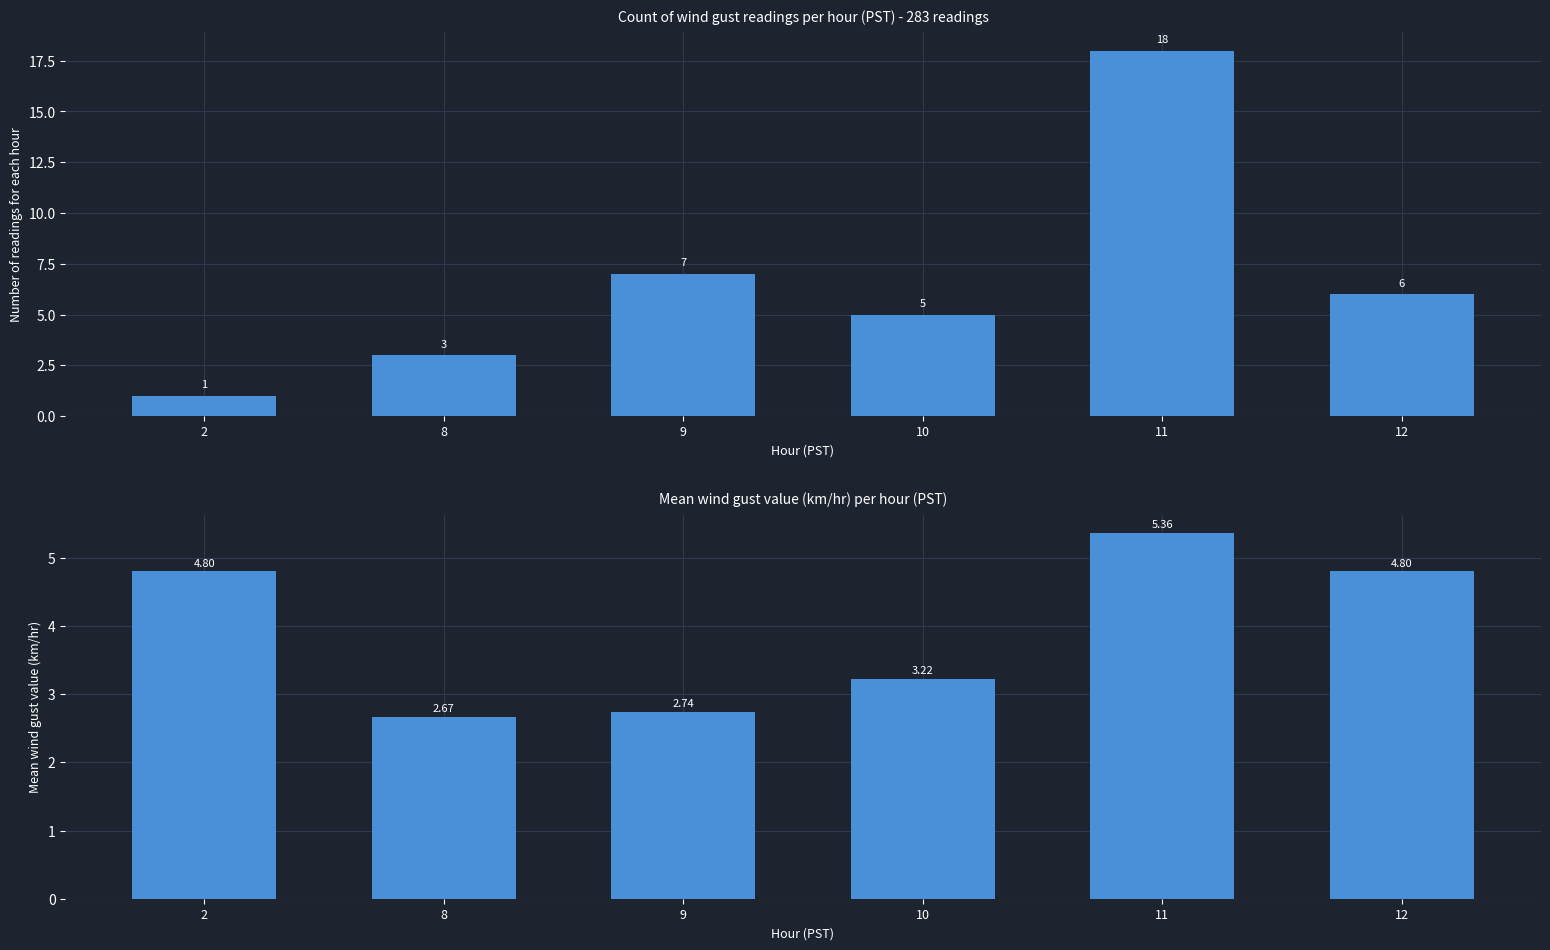

At which label is Mean Value (km/hr) closest to 4?

10